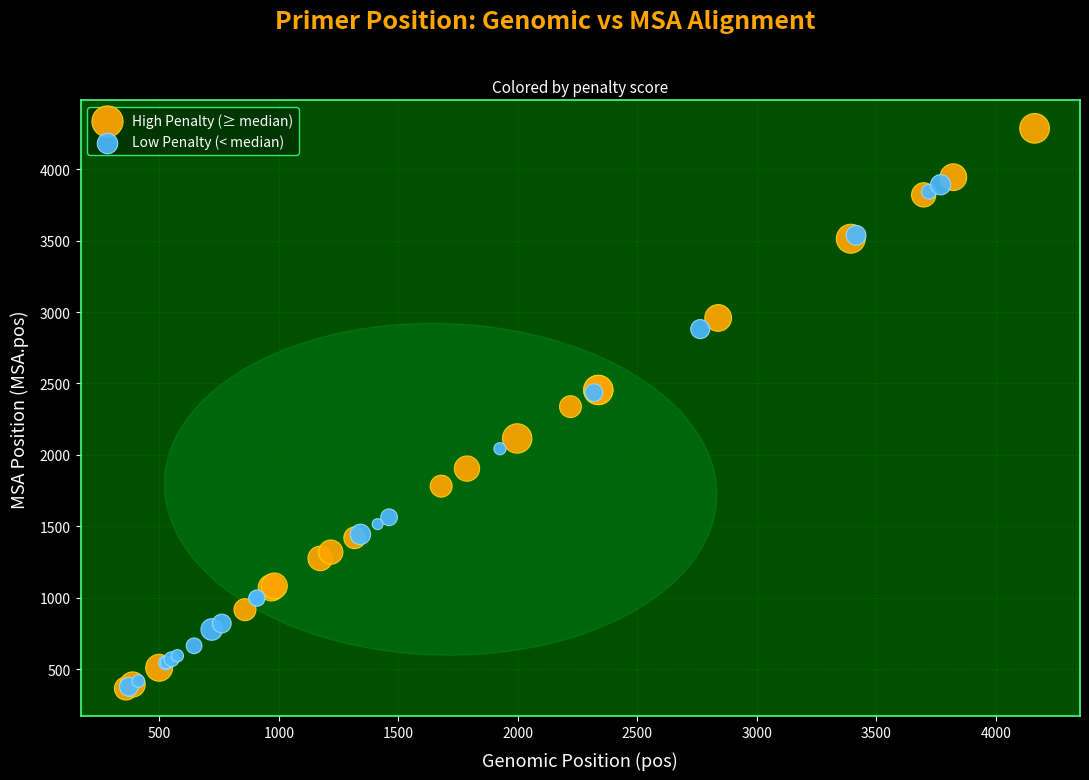

Which series contains the highest Y value?

High Penalty (≥ median)